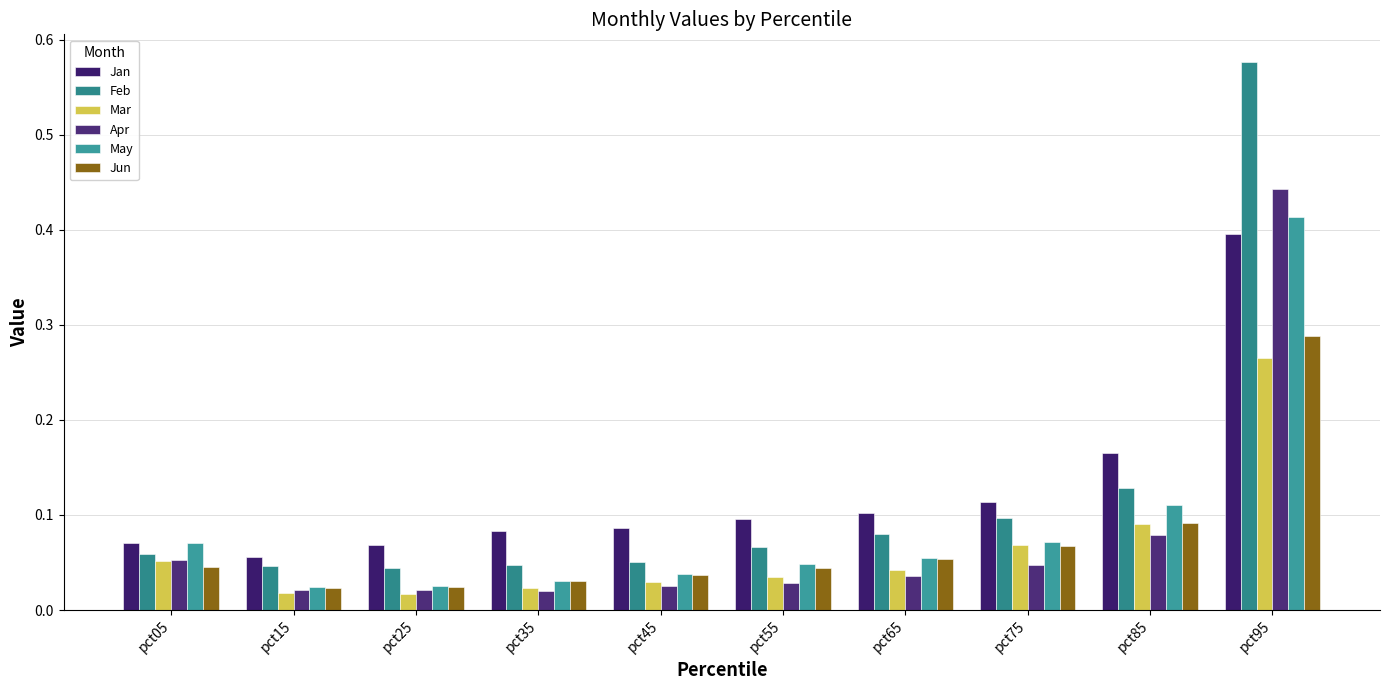

The May series shows 0.0 at pct25. True or false?

True